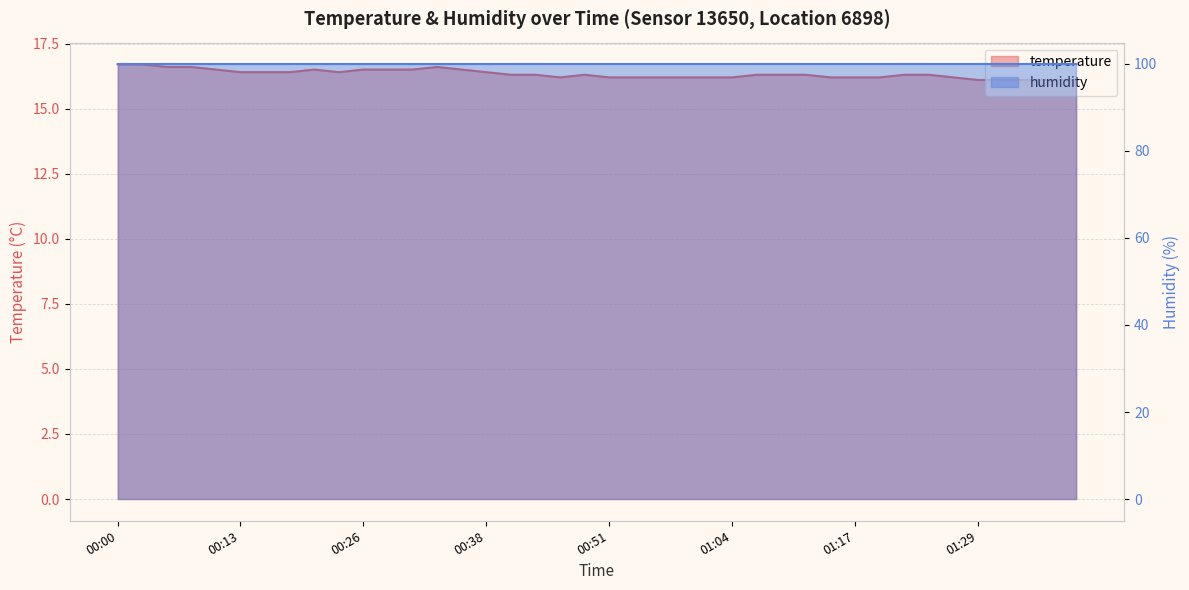

What is the greatest value displayed?

16.7